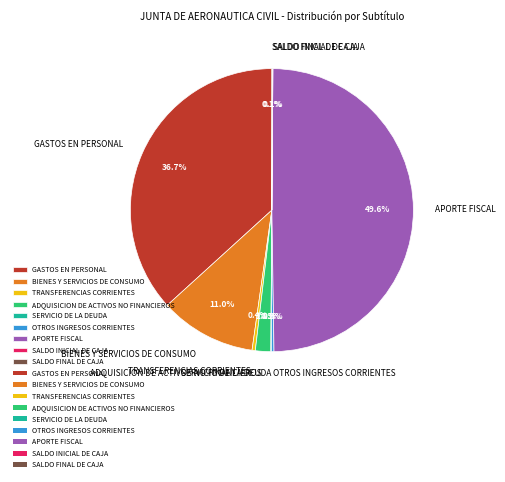

Which category has the biggest portion of the pie?

APORTE FISCAL